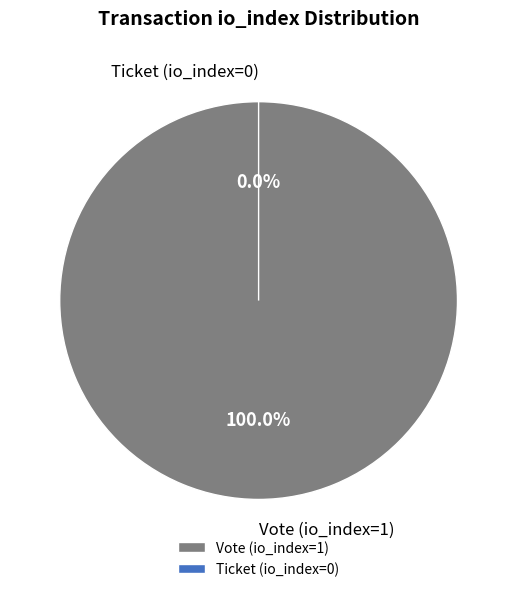

What is the change in value from Vote (io_index=1) to Ticket (io_index=0)?

-1